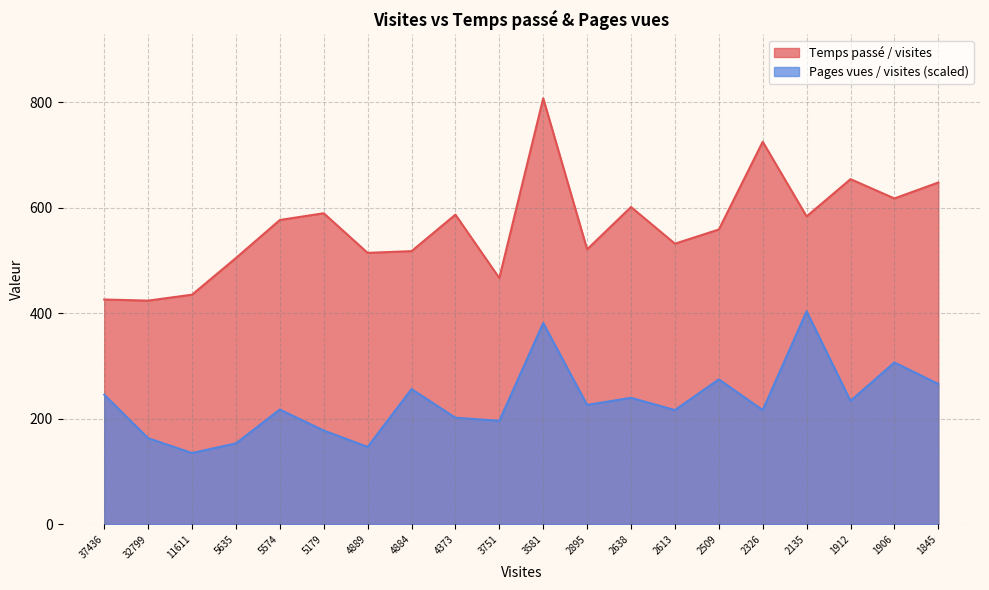

What is the difference between the highest and lowest values at 2613?

315.5